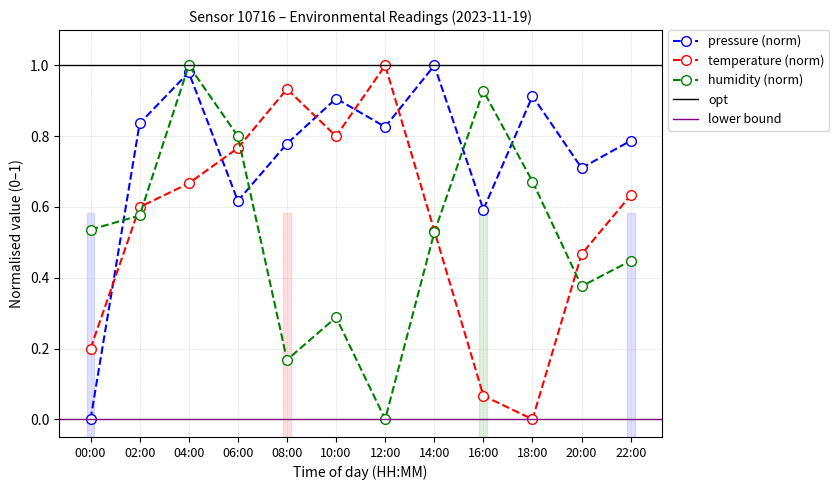

Which label corresponds to the smallest value in the chart?

00:00